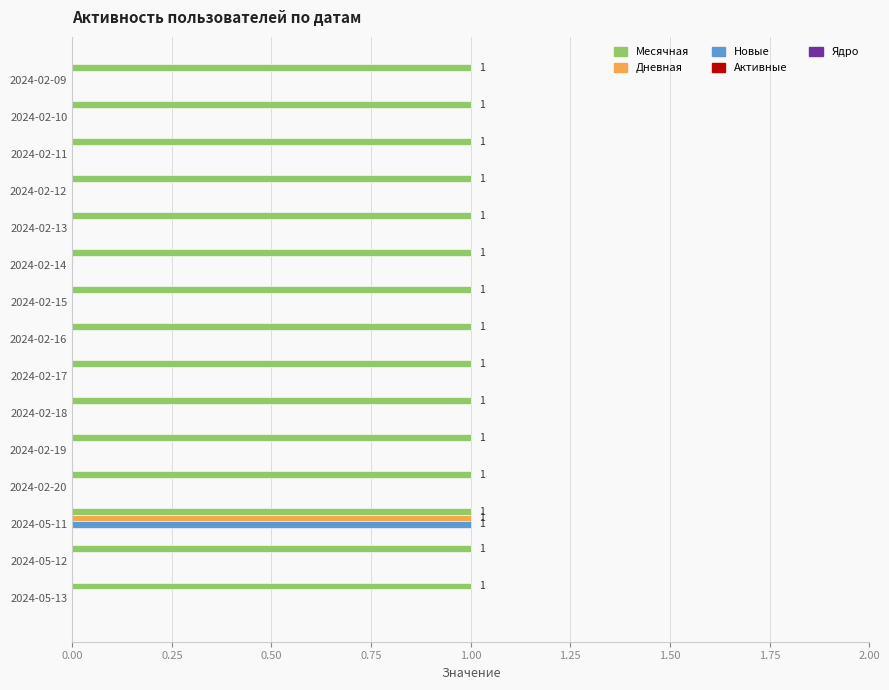

What is the greatest value displayed?

1